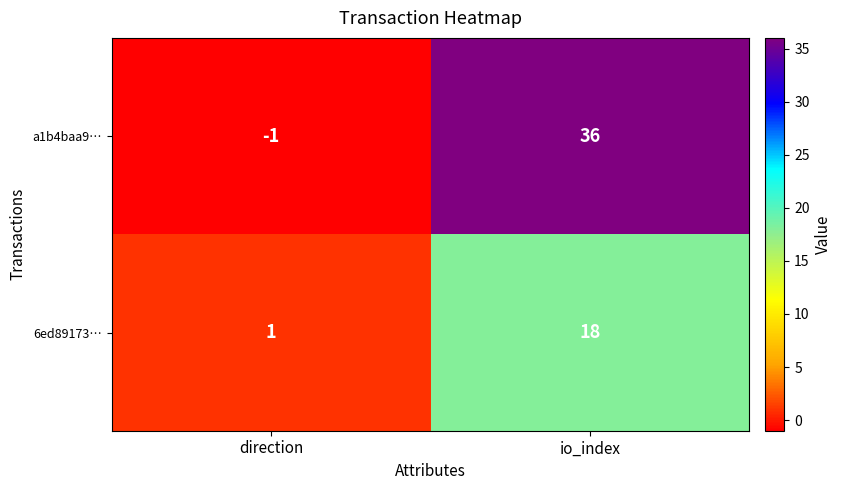

How many negative values does the a1b4baa9… series have?

1